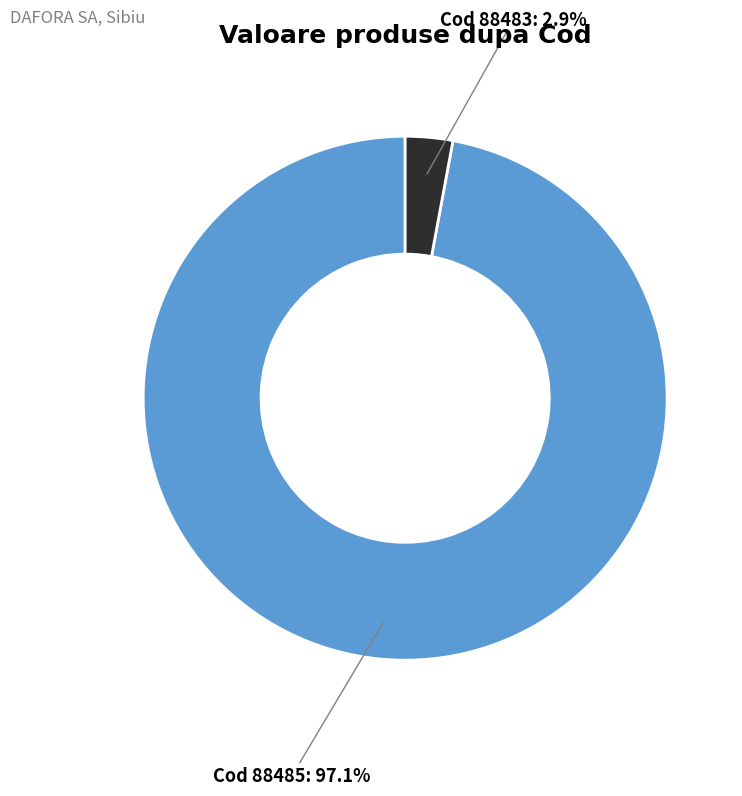

Does any single category account for the majority?

Yes